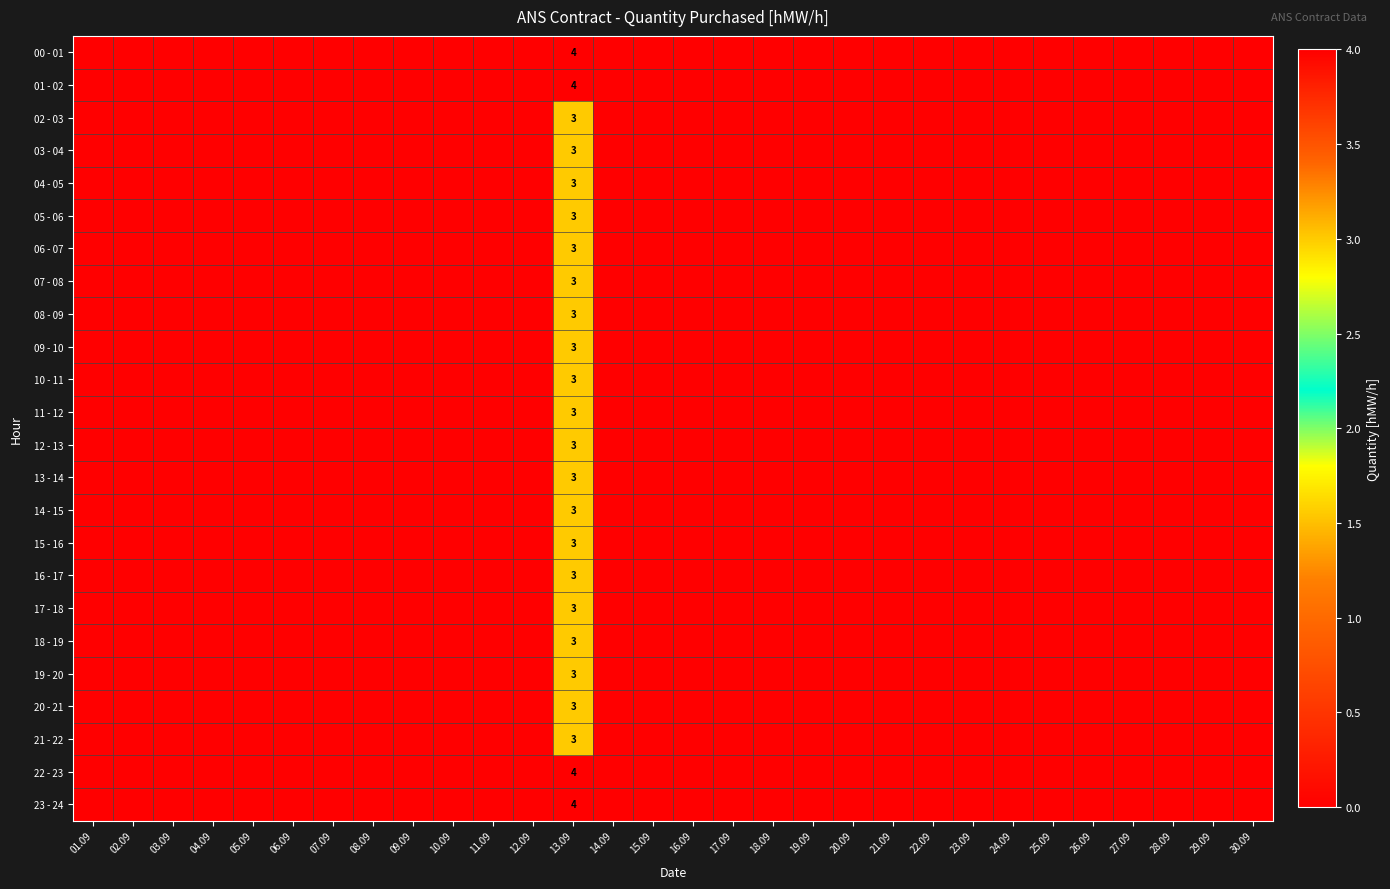

Is it true that 03 - 04 equals 3 at 13.09?

True